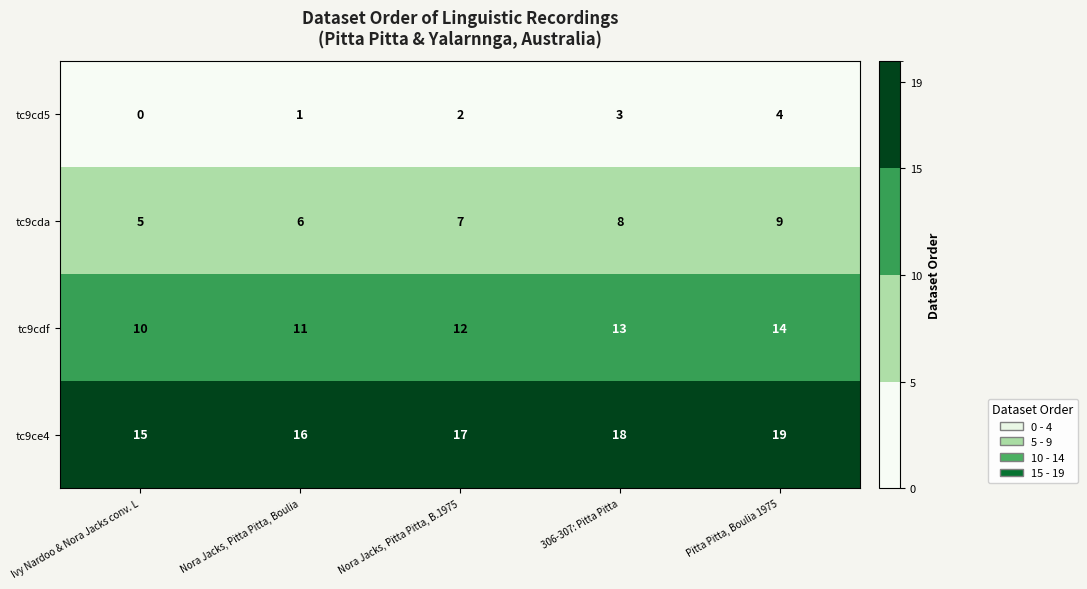

The value of tc9cdf at Nora Jacks, Pitta Pitta, Boulia is 11. True or false?

True